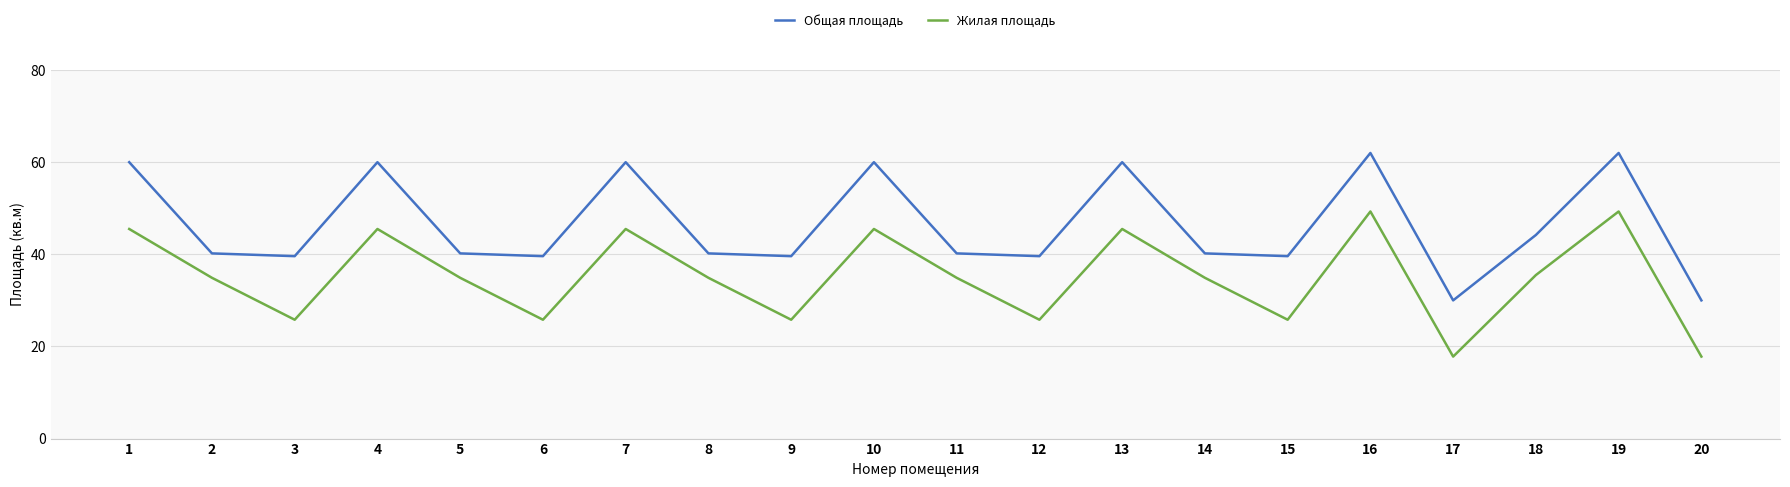

Where is the first local maximum for Общая площадь?

4